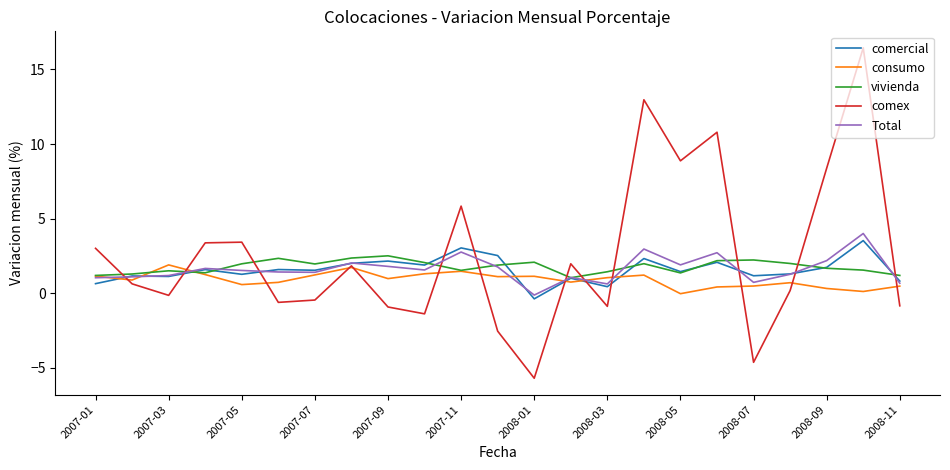

Which series has the largest range (max minus min)?

comex